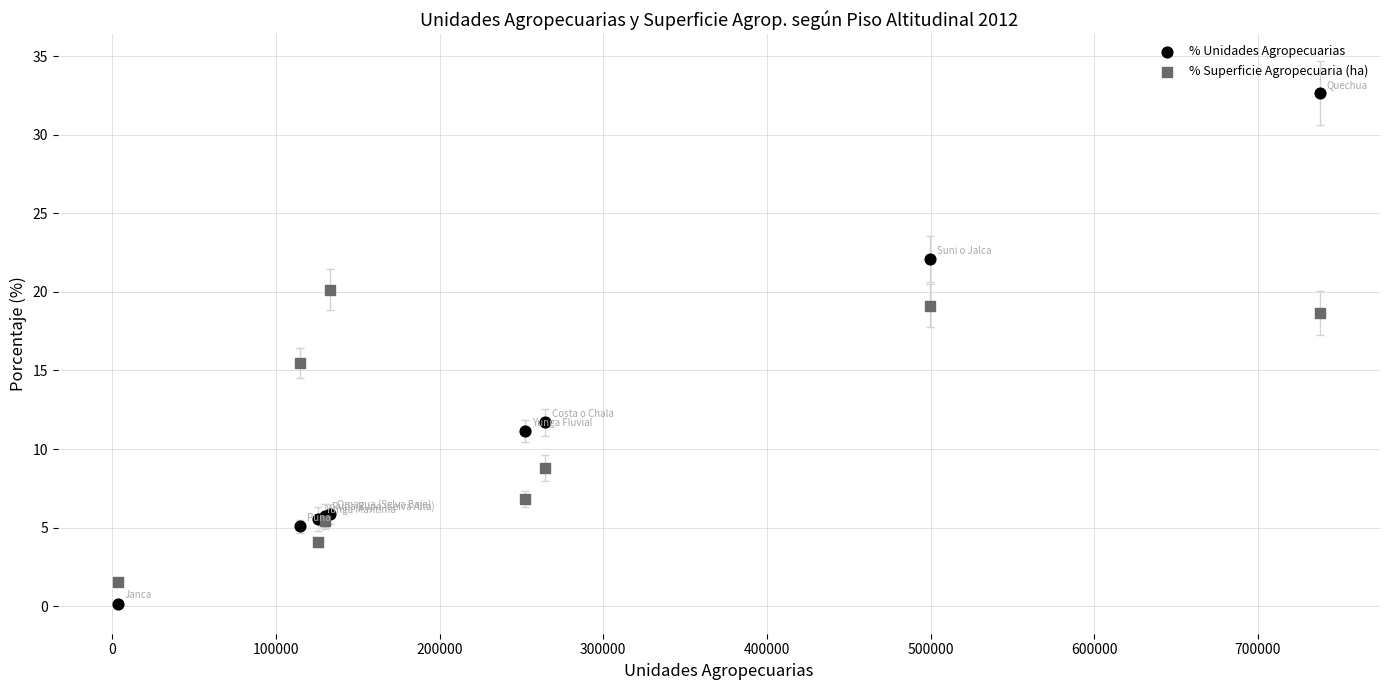

Which series reaches the maximum Y coordinate?

% Unidades Agropecuarias